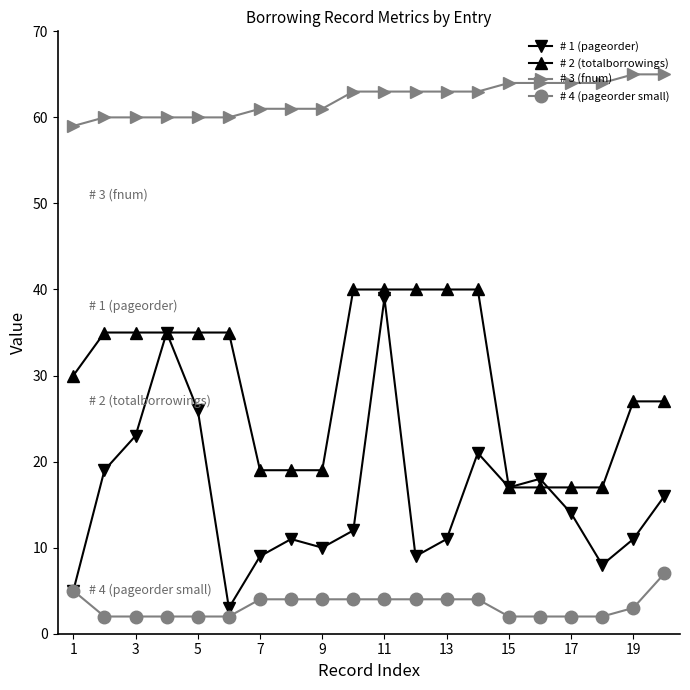

Which series has the widest spread of values?

# 1 (pageorder)